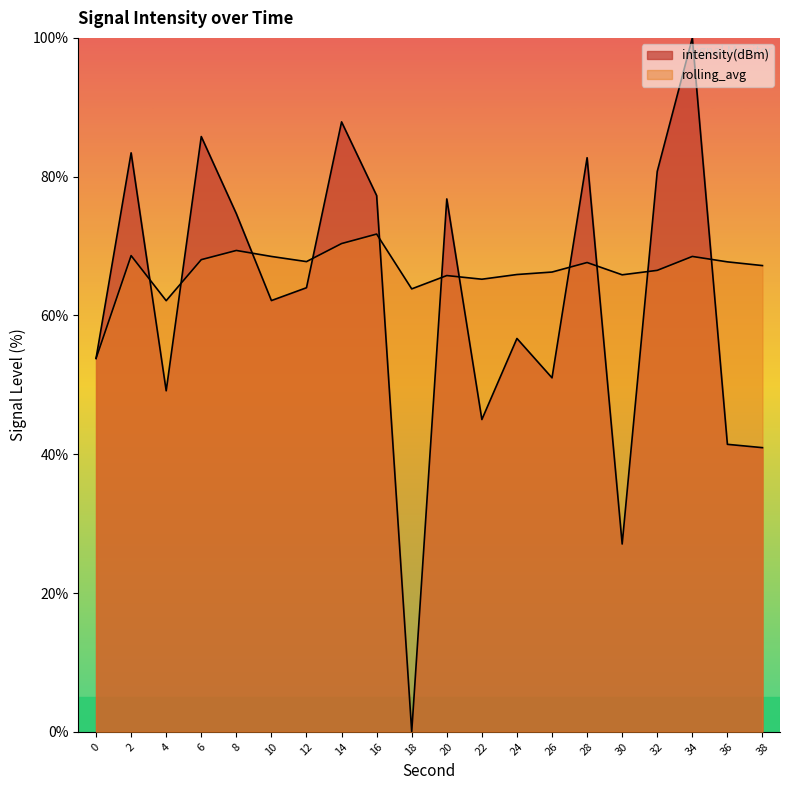

How many lines are shown in the chart?

2